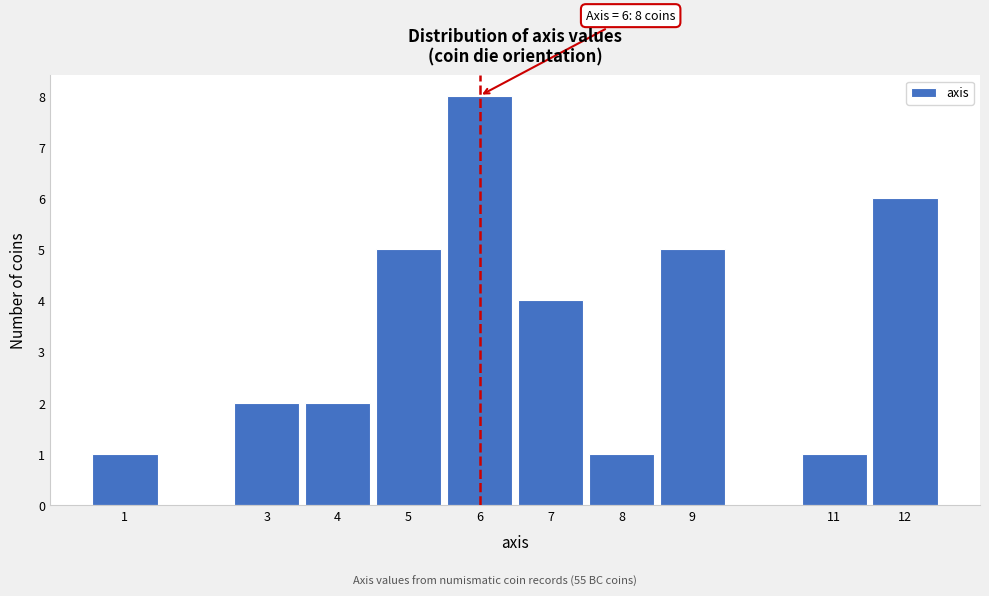

Reading left to right, what are all the values shown in this chart?

1=1	3=2	4=2	5=5	6=8	7=4	8=1	9=5	11=1	12=6